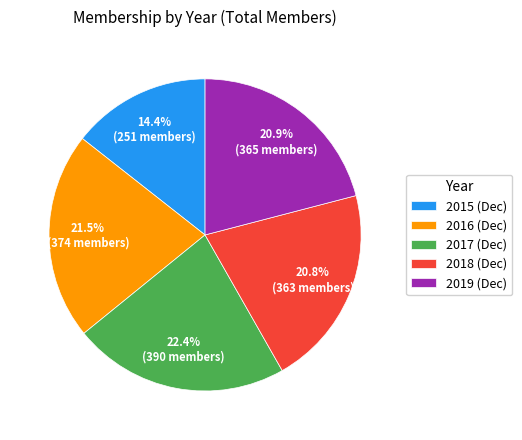

Is the sum of 2015 and 2016 greater than half?

No